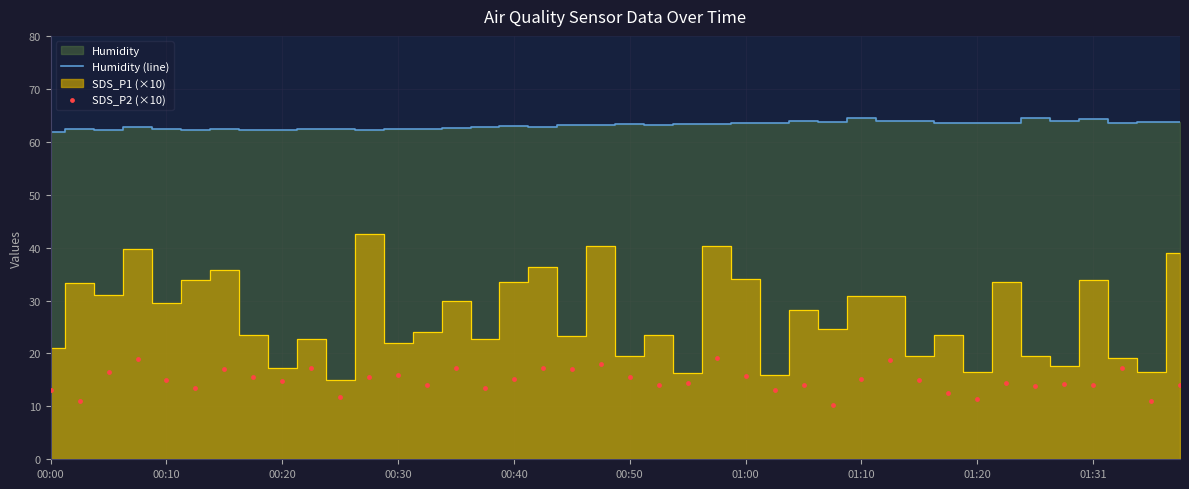

What is the highest value of the Humidity (line) series?

64.5